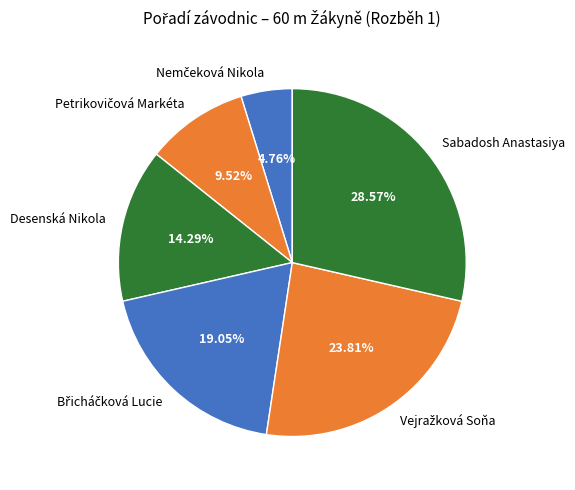

Does any single category account for the majority?

No